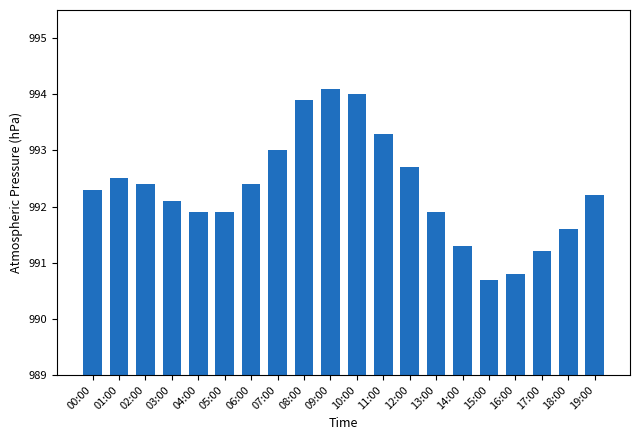

True or false: the data shows 991.6 at 18:00.

True